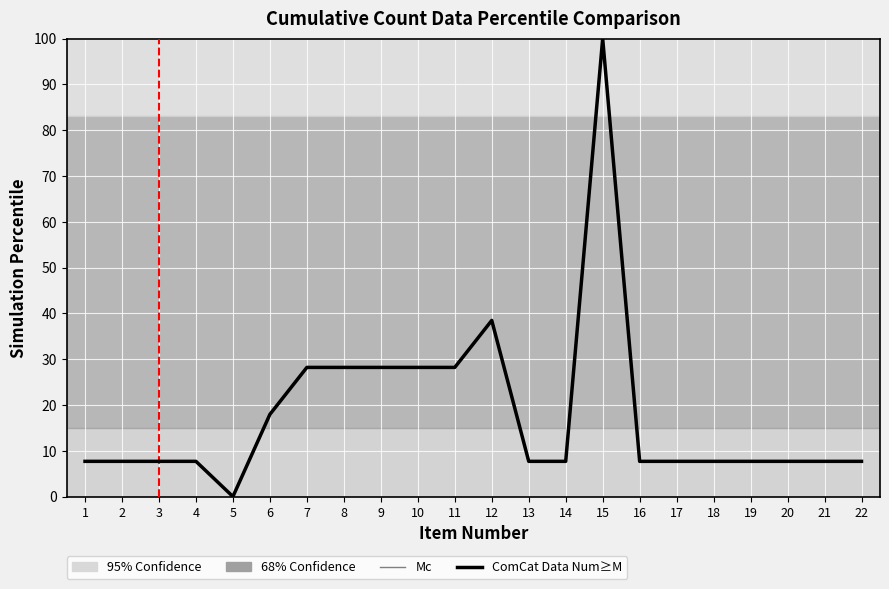

Does the chart have visible grid lines?

Yes